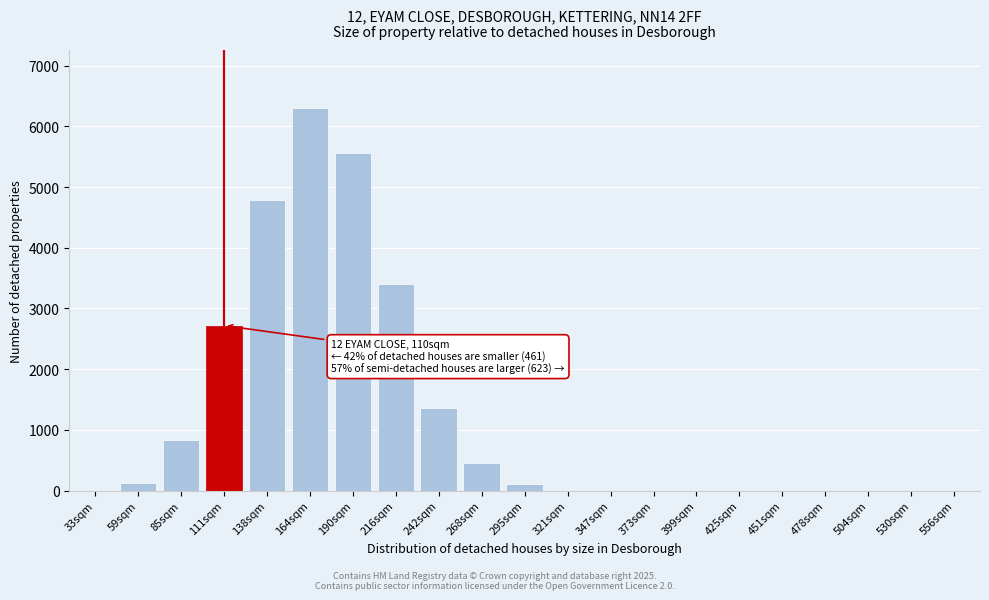

The chart shows a value of 0 at 504sqm. True or false?

True